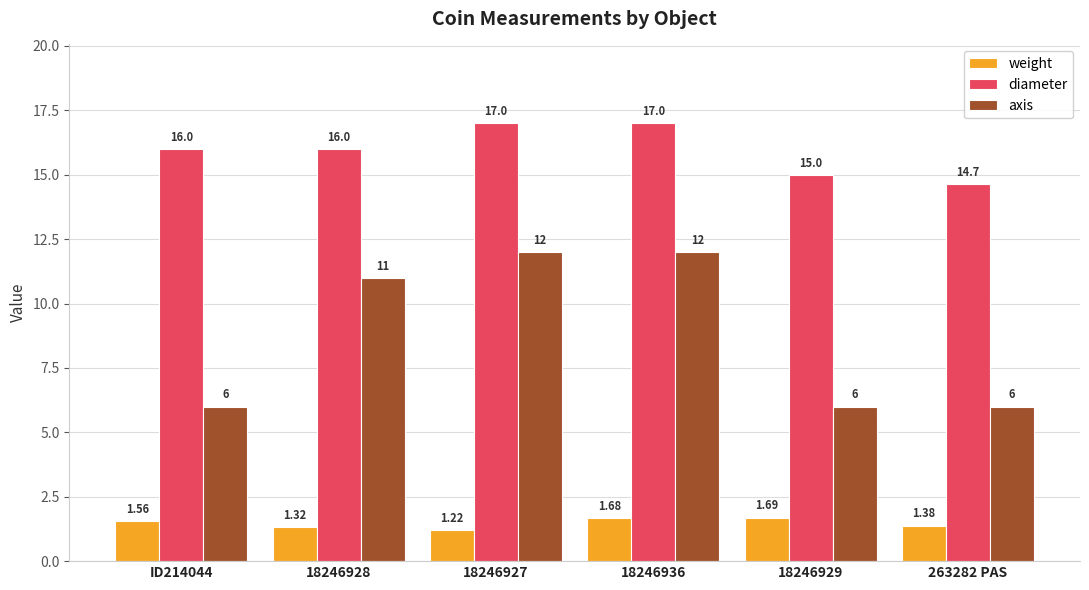

How many data points in diameter are less than 16?

2